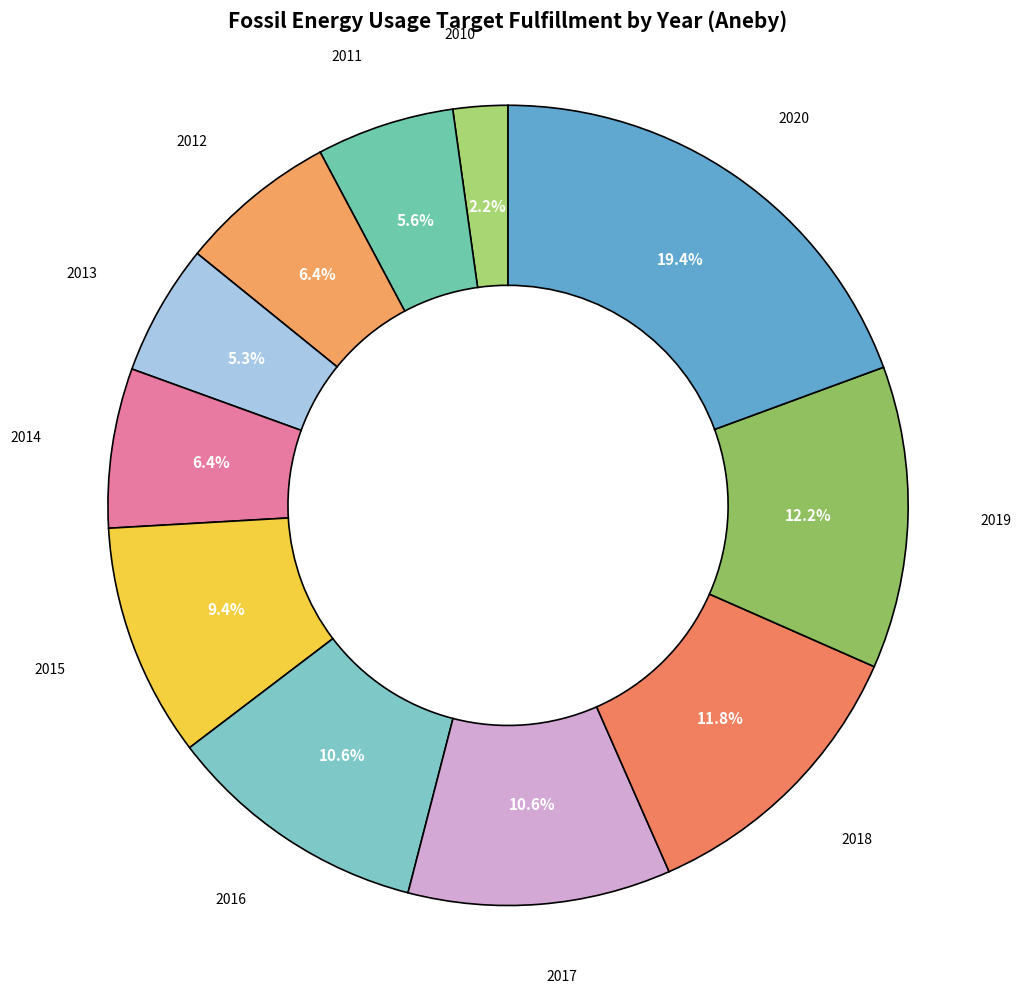

Count the number of slices in the pie.

11